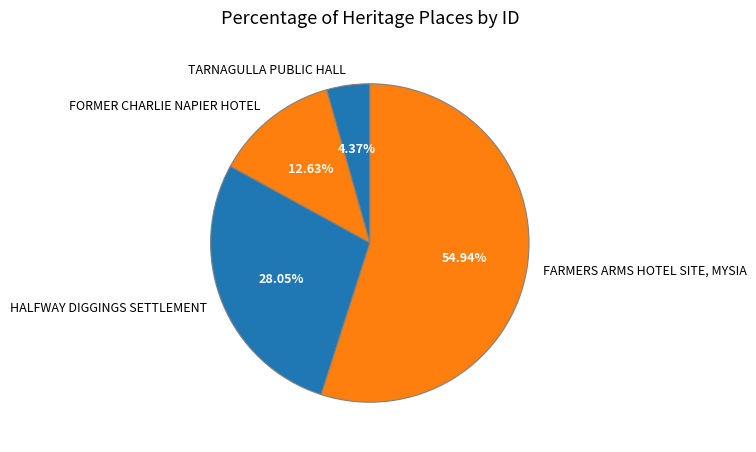

Which slice is the smallest?

TARNAGULLA PUBLIC HALL